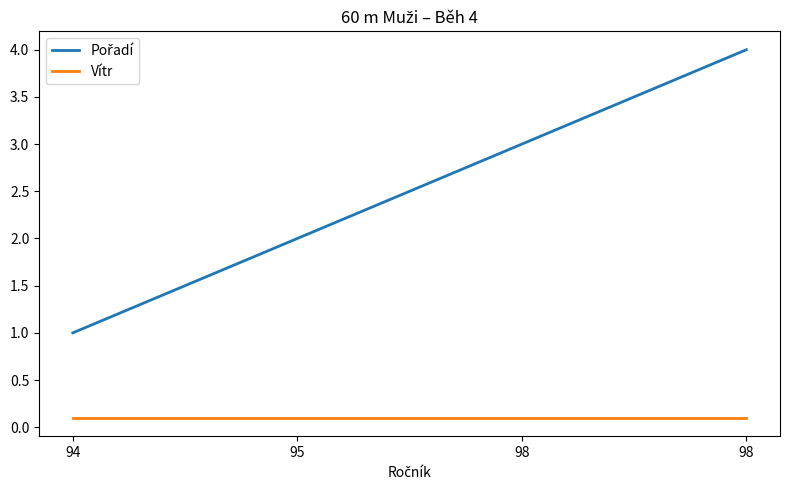

Rank the series at 98 from highest to lowest value.

Pořadí, Vítr